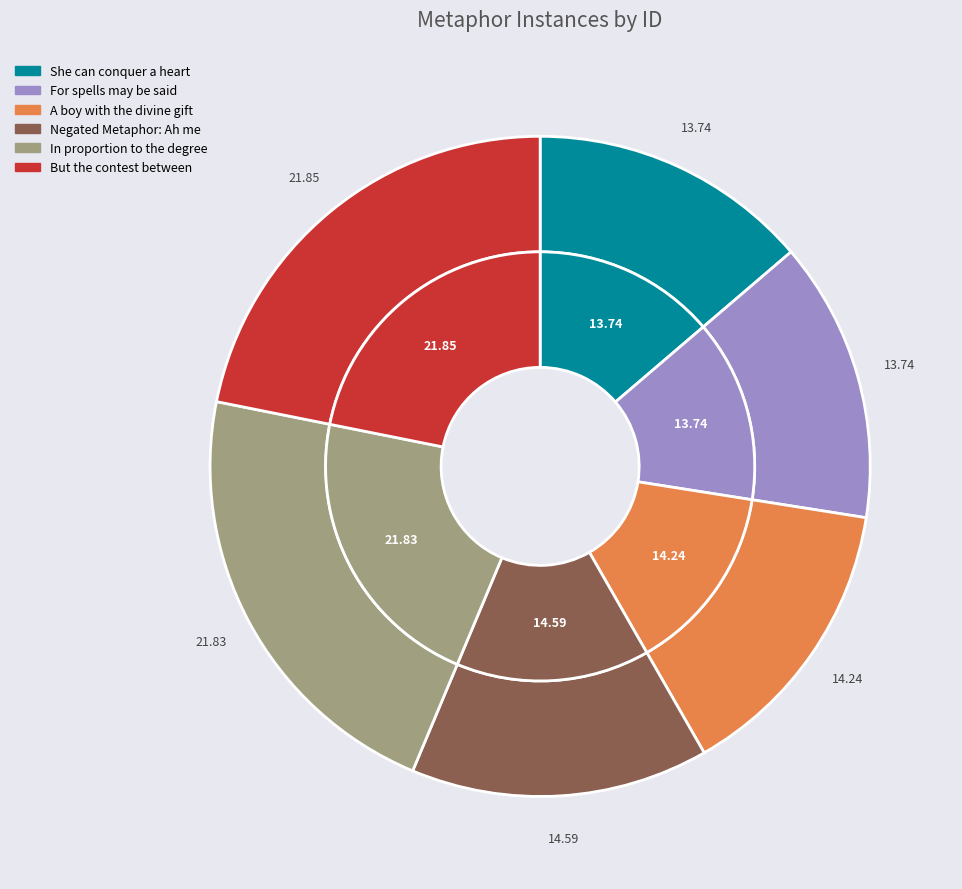

To the nearest percent, what is the combined percentage of For spells may be said and Negated Metaphor: Ah me?

28%